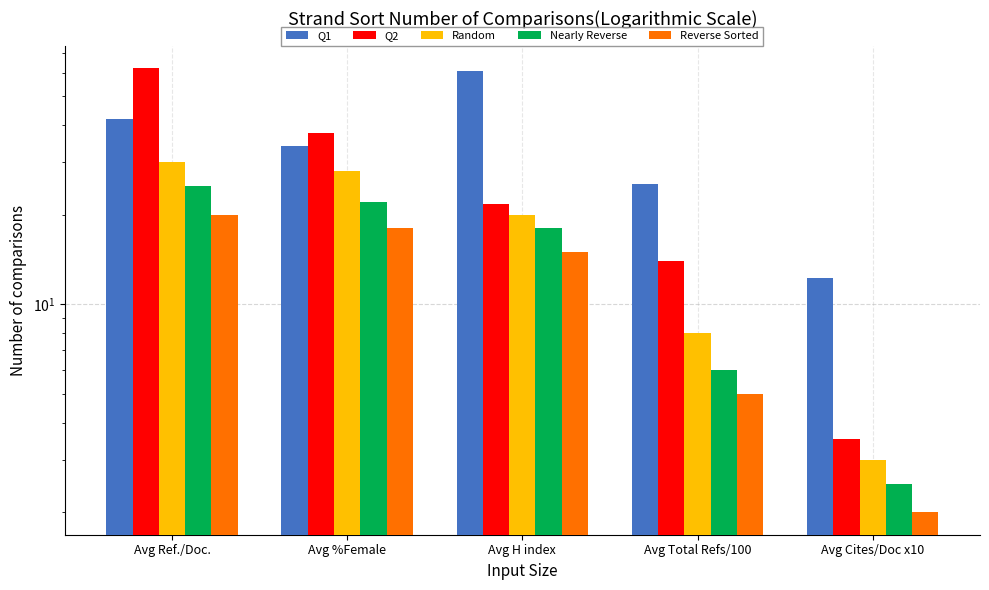

How many bars are there in total?

25